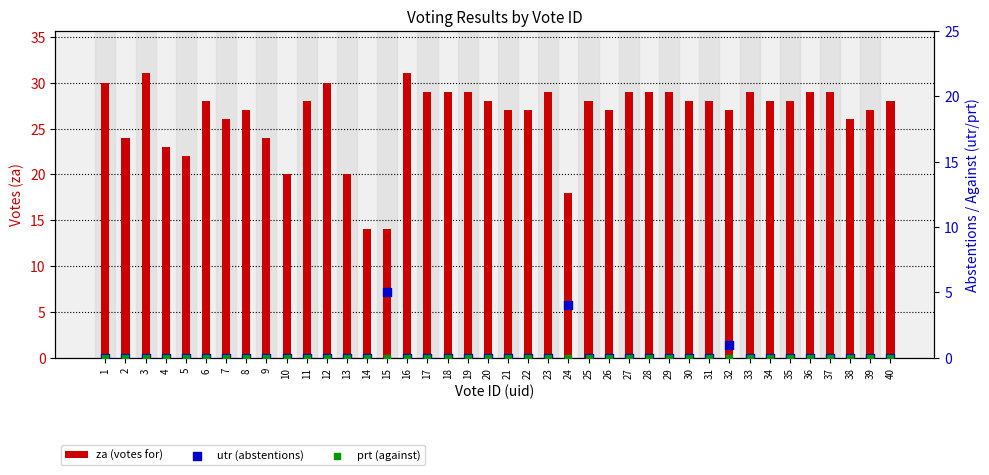

At how many categories does at least one series exceed 26?

29